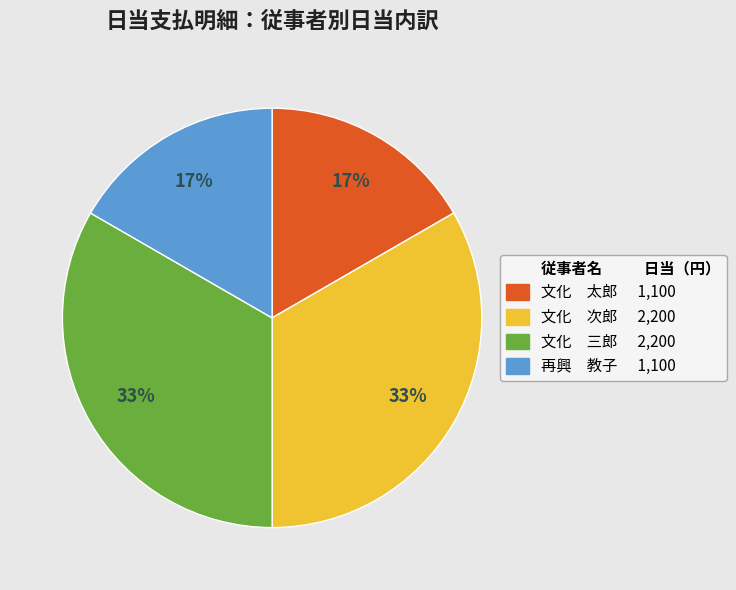

Is there any slice that represents more than half of the pie?

No